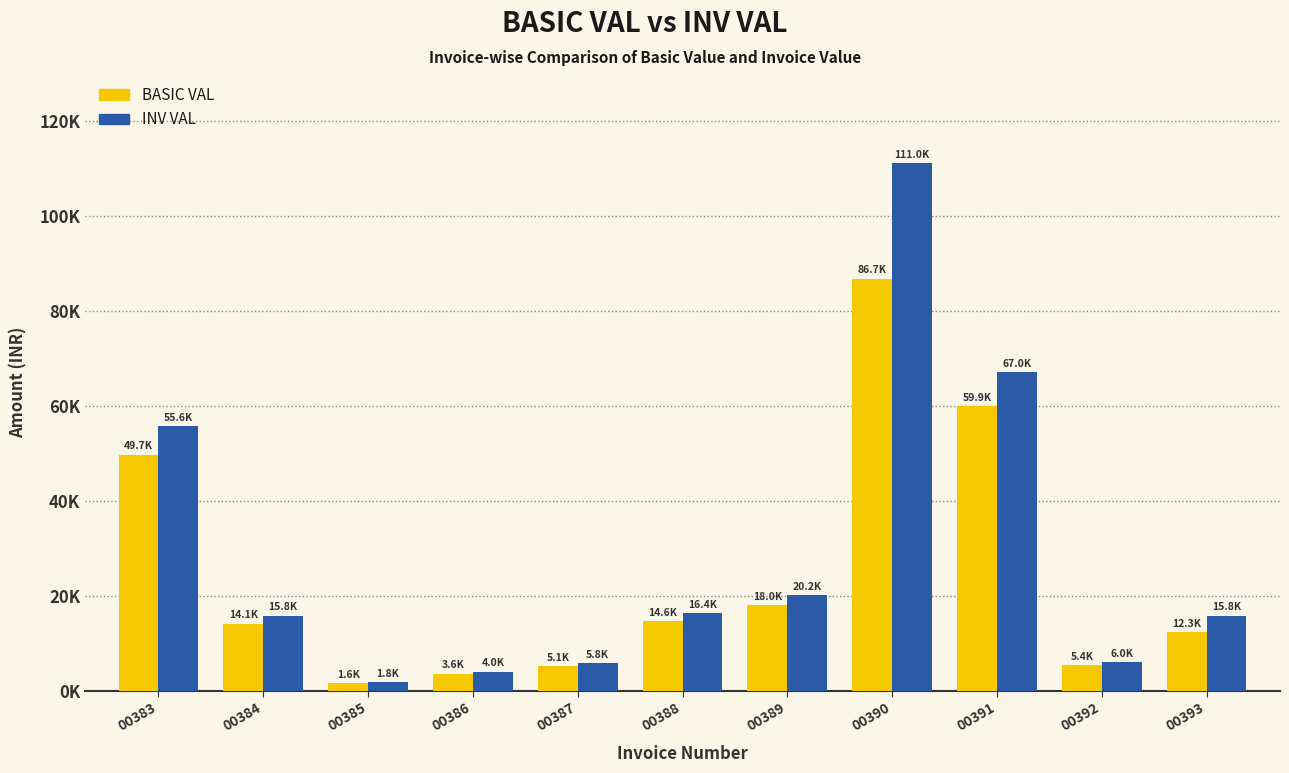

What are all the series names shown in the legend?

BASIC VAL, INV VAL